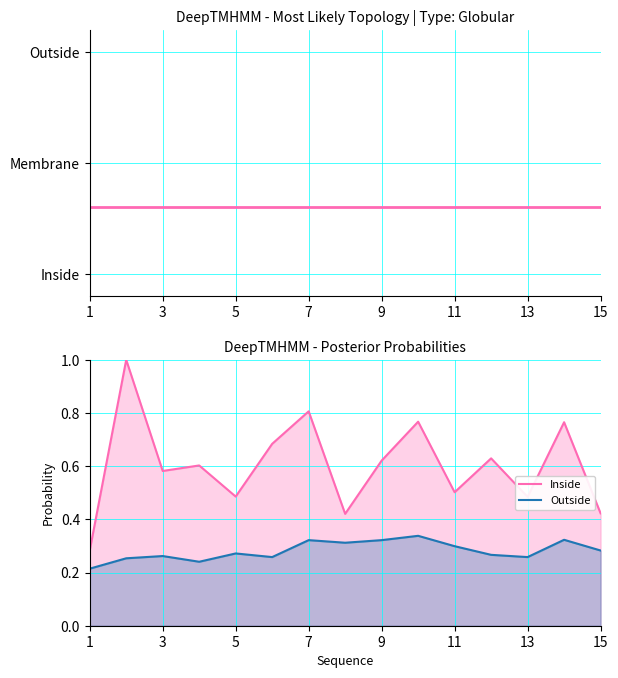

What is the difference between the second highest and minimum values in the Outside series?

0.1